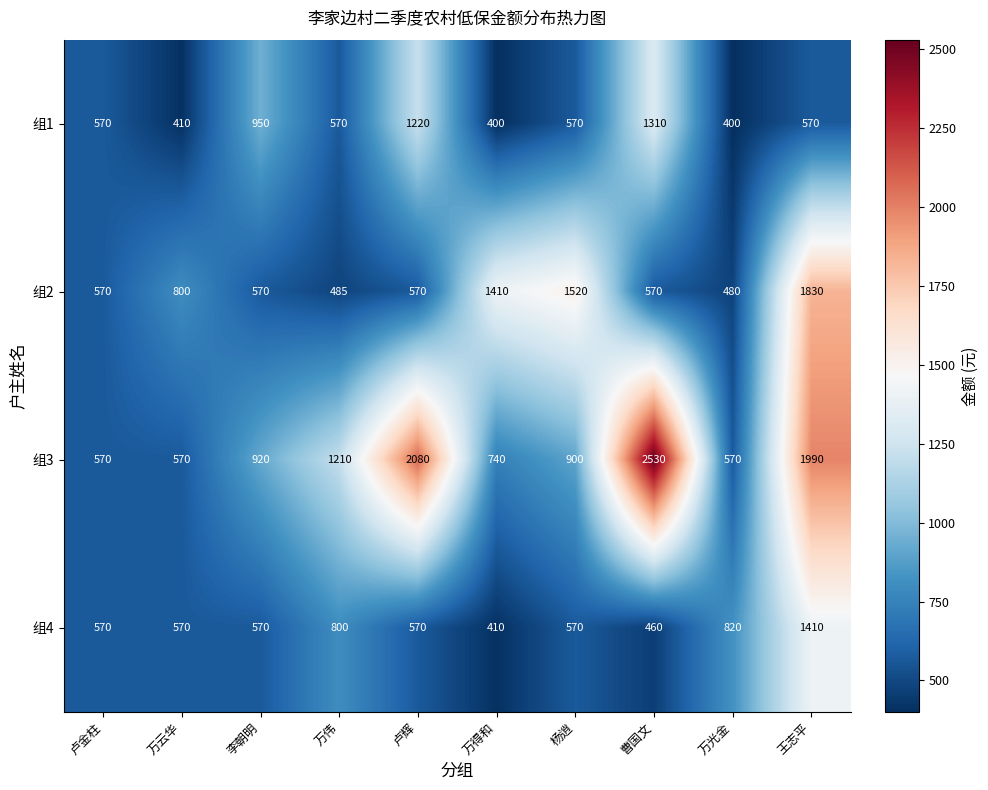

Which series has the largest total across all categories?

组3